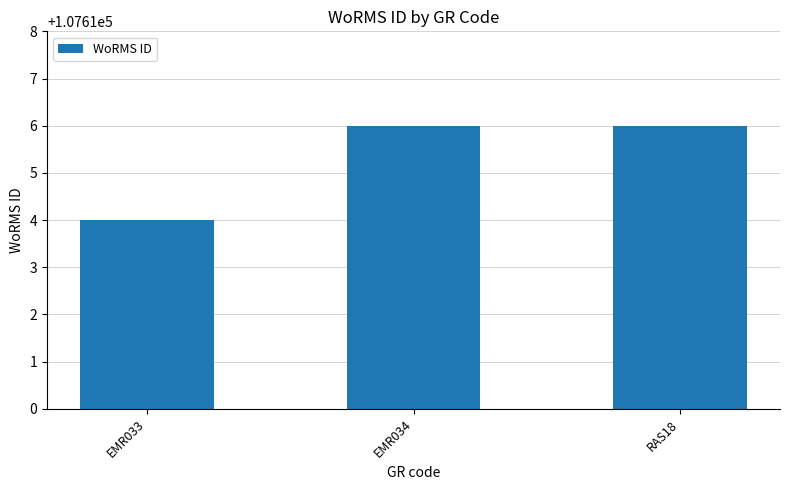

Reading right to left, what are all the values shown in this chart?

107616	107616	107614